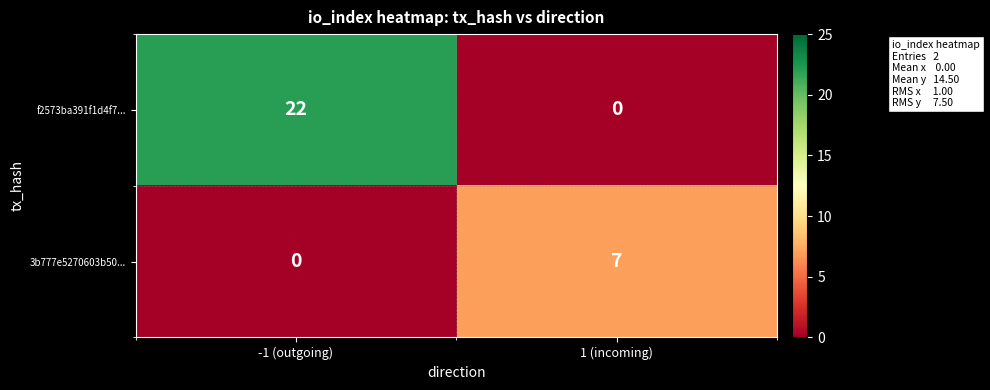

Is it true that 3b777e5270603b50... equals 11 at 1 (incoming)?

False